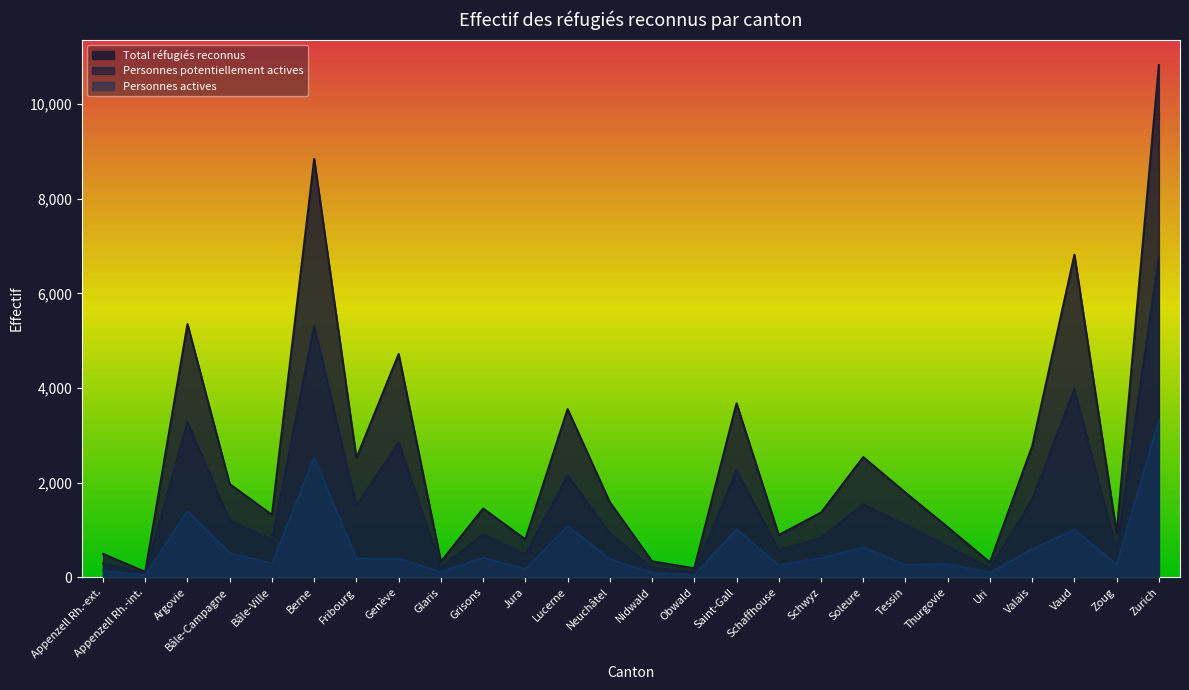

True or false: Total réfugiés reconnus and Personnes actives cross at least once.

False